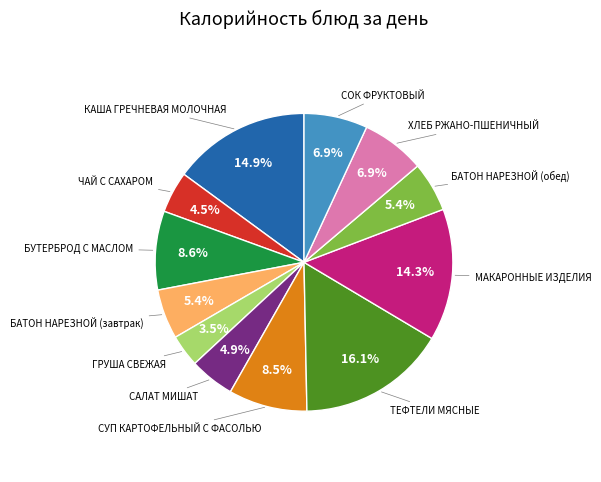

Does any single category account for the majority?

No